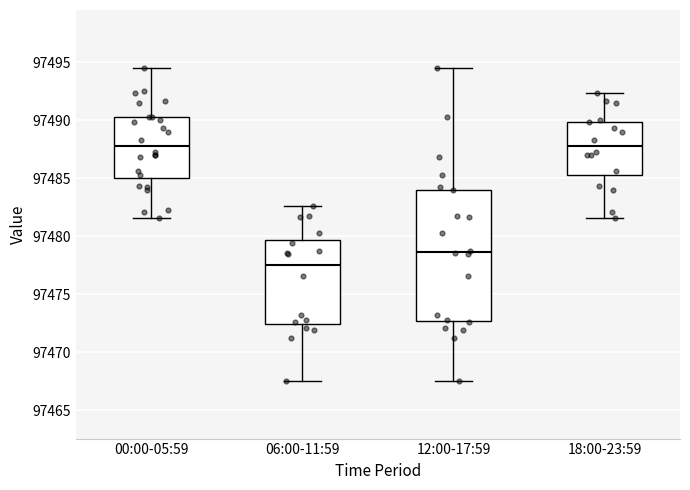

Reading left to right, transcribe this box plot: for each box, give where its median line is, the range the box spans, and where its two whiskers end, as read against the y-axis. The values are not printed on the chart, so give them approximately, as read against the axis.

00:00-05:59: median 97488.0, box 97485.0 to 97490.5, whiskers 97481.5 to 97494.5
06:00-11:59: median 97477.5, box 97472.5 to 97479.5, whiskers 97467.5 to 97482.5
12:00-17:59: median 97478.5, box 97472.5 to 97484.0, whiskers 97467.5 to 97494.5
18:00-23:59: median 97488.0, box 97485.5 to 97490.0, whiskers 97481.5 to 97492.5